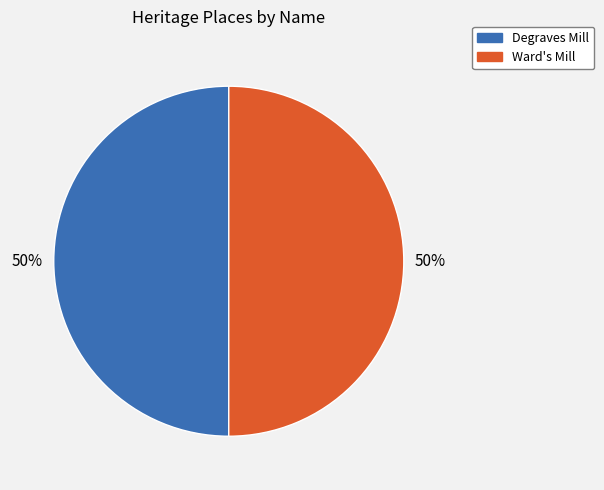

Count the number of slices in the pie.

2